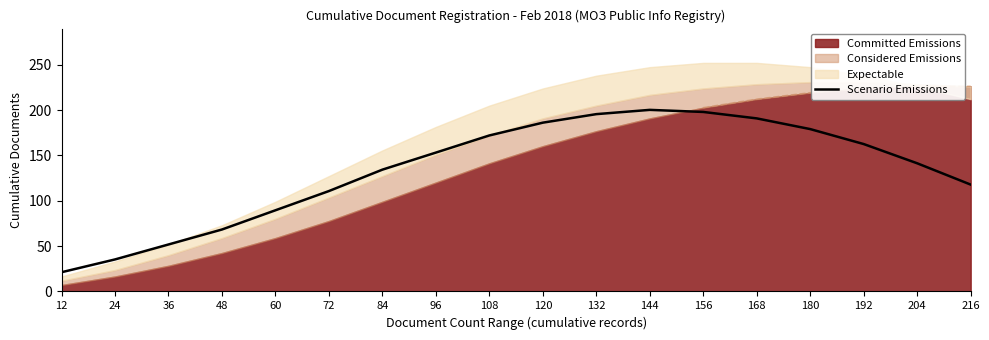

What is the difference between the maximum and minimum values?

179.0